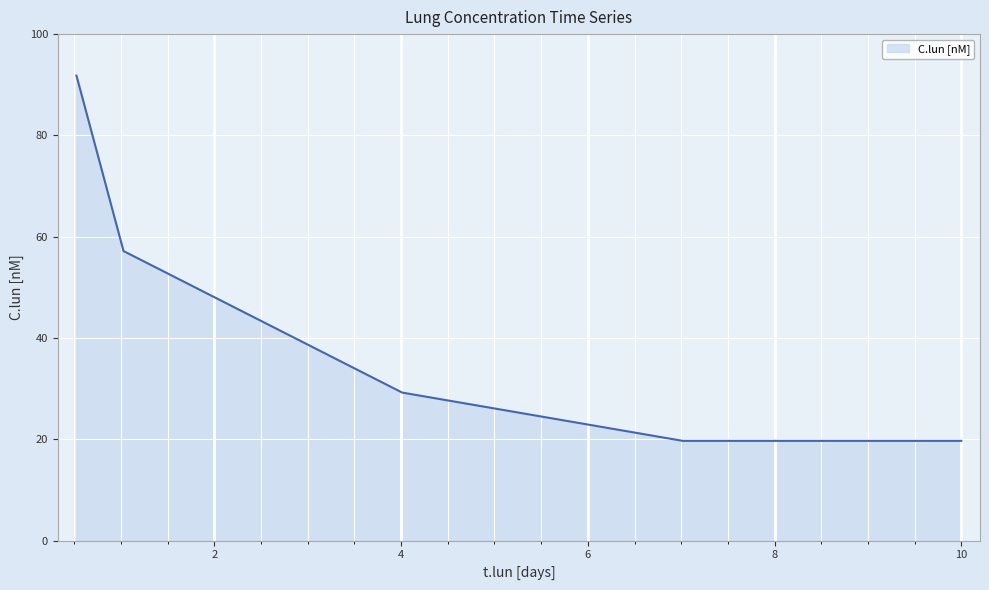

True or false: there are more than 2 points higher than both neighbors.

False